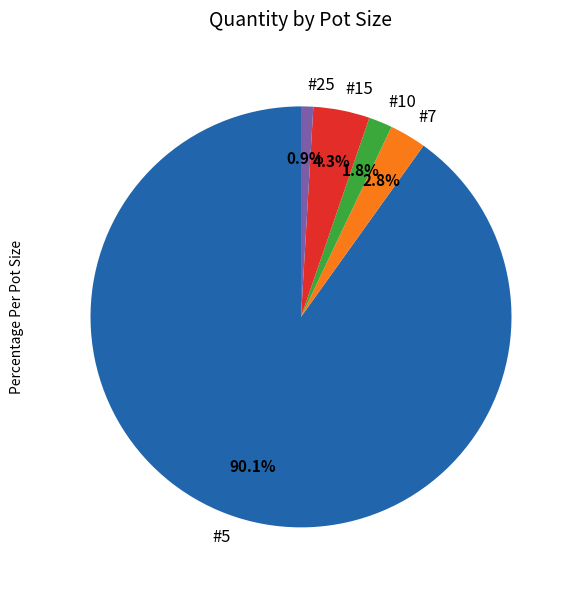

Which slice is the smallest?

#25